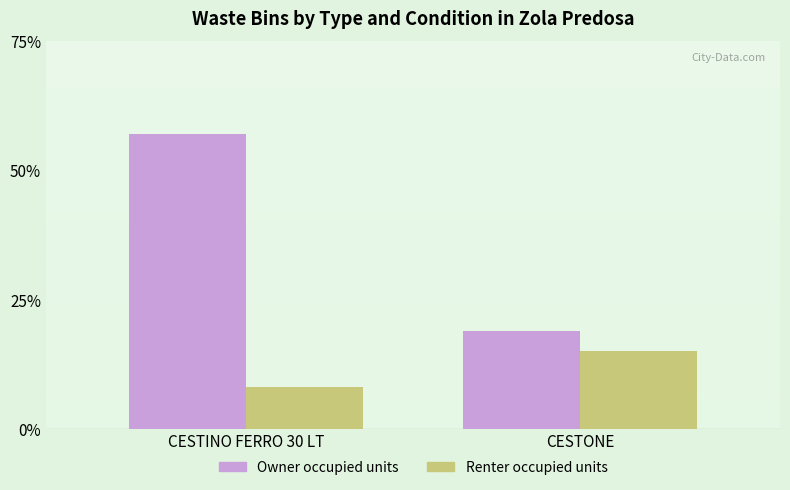

What is the label of the 1st bar from the left?

CESTINO FERRO 30 LT